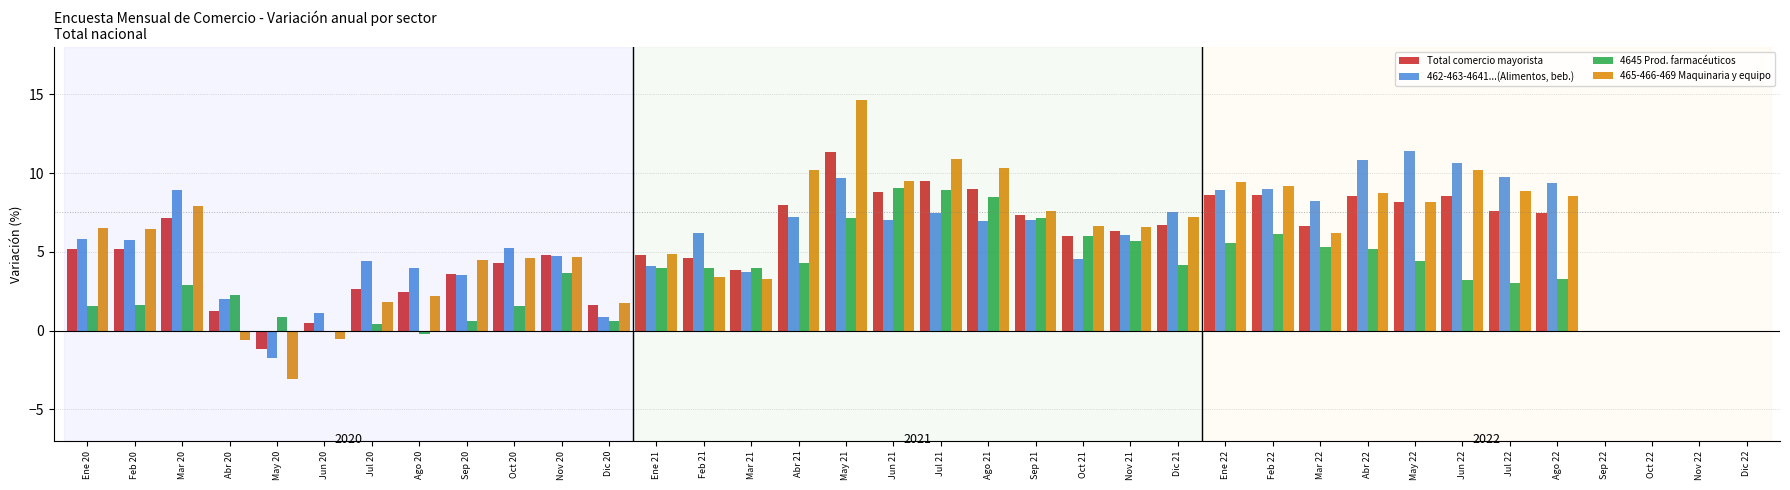

What are all the series names shown in the legend?

Total comercio mayorista, 462-463-4641...(Alimentos, beb.), 4645 Prod. farmacéuticos, 465-466-469 Maquinaria y equipo